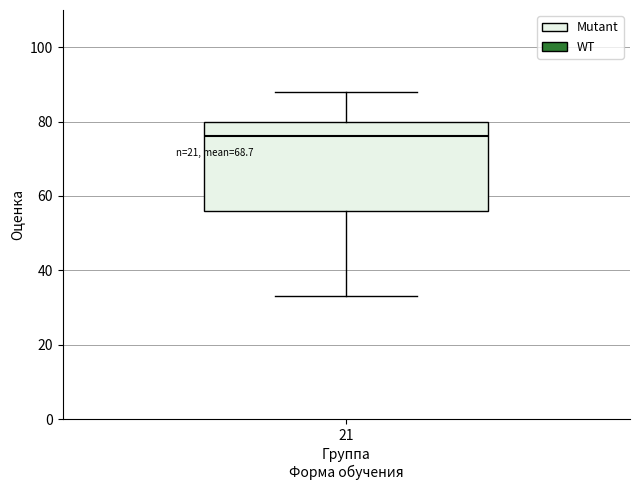

Read this box plot against the y-axis: the position of the median line, the range covered by the box, and the ends of both whiskers. The values are not printed on the chart, so give them approximately, as read against the axis.

median 76, box 56 to 80, whiskers 34 to 88